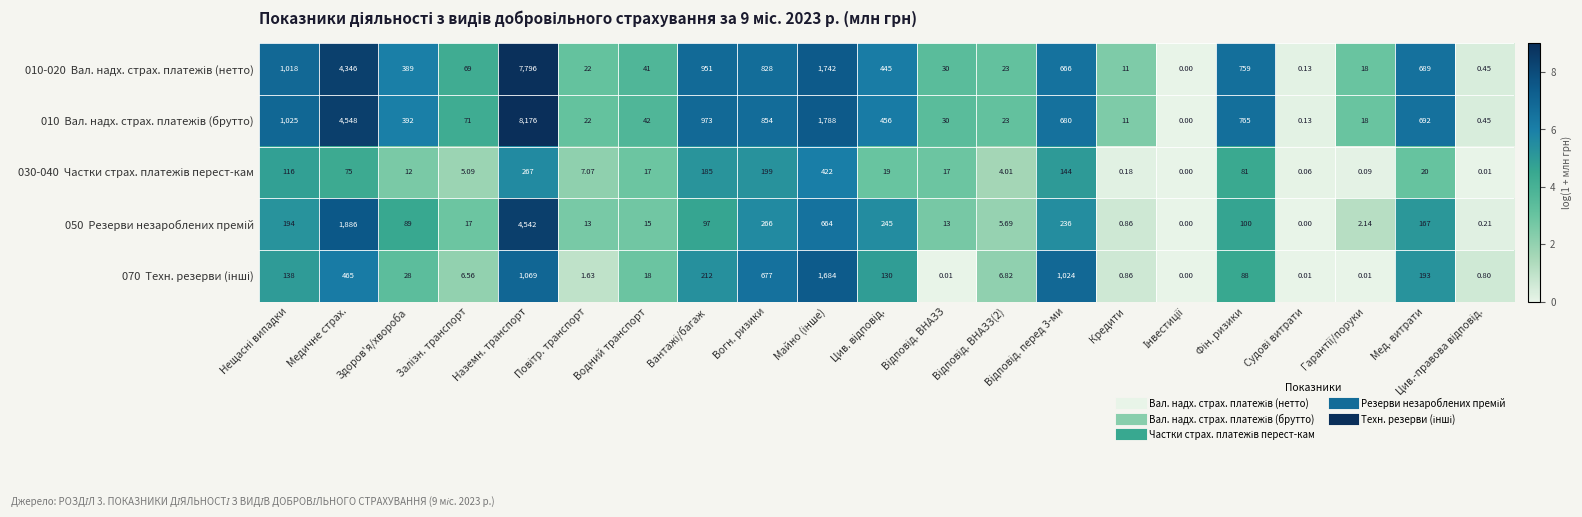

At which category is the sum across all series the highest?

Наземн. транспорт